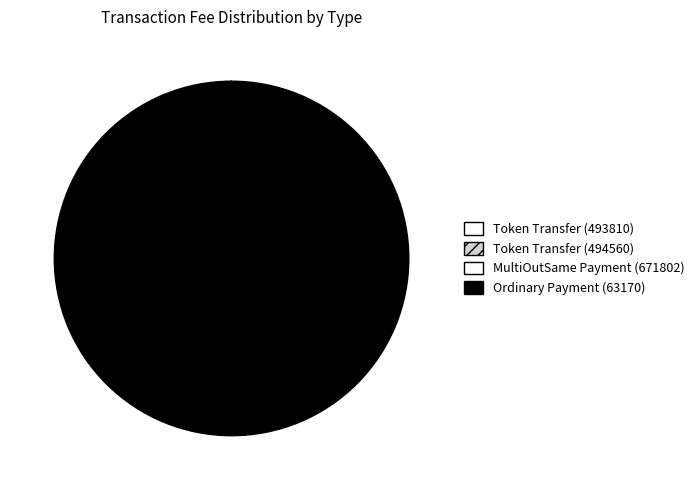

To the nearest percent, what percentage of the pie is Ordinary Payment (63170)?

100%